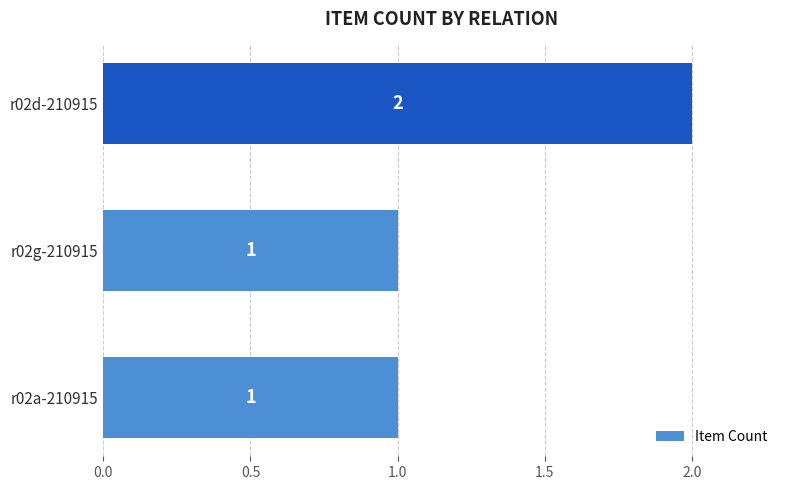

Between r02d-210915 and r02a-210915, which is larger?

r02d-210915